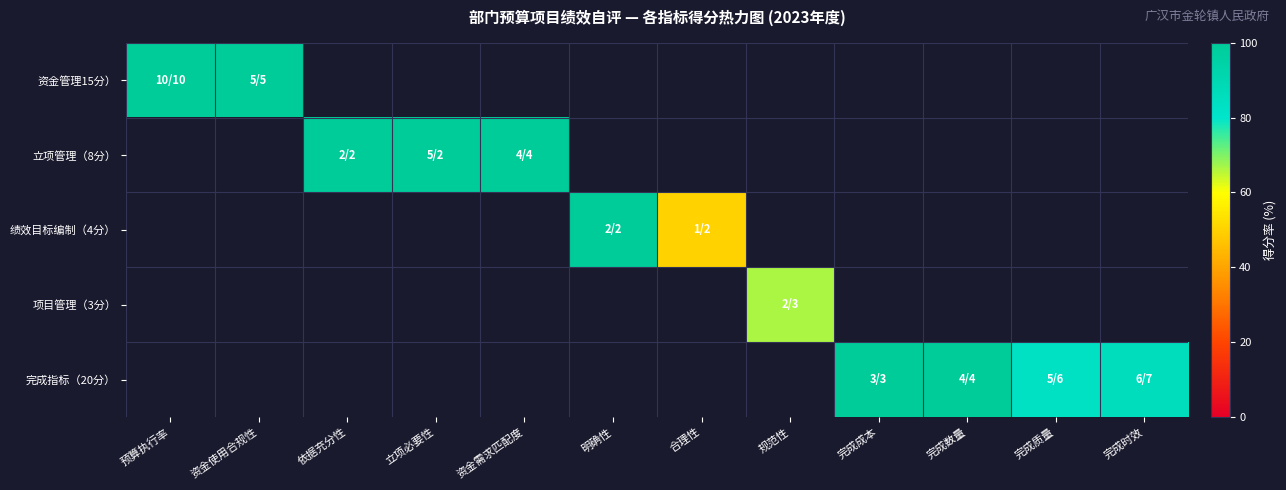

How many distinct data groups are displayed?

5